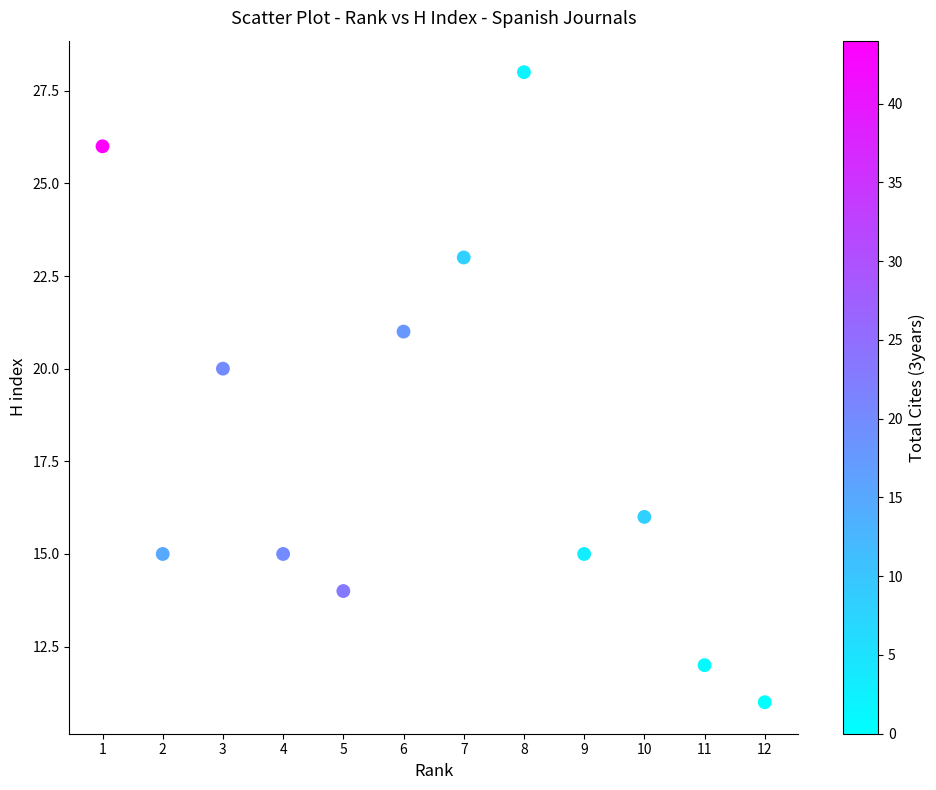

What is the range of X values (max minus min)?

11